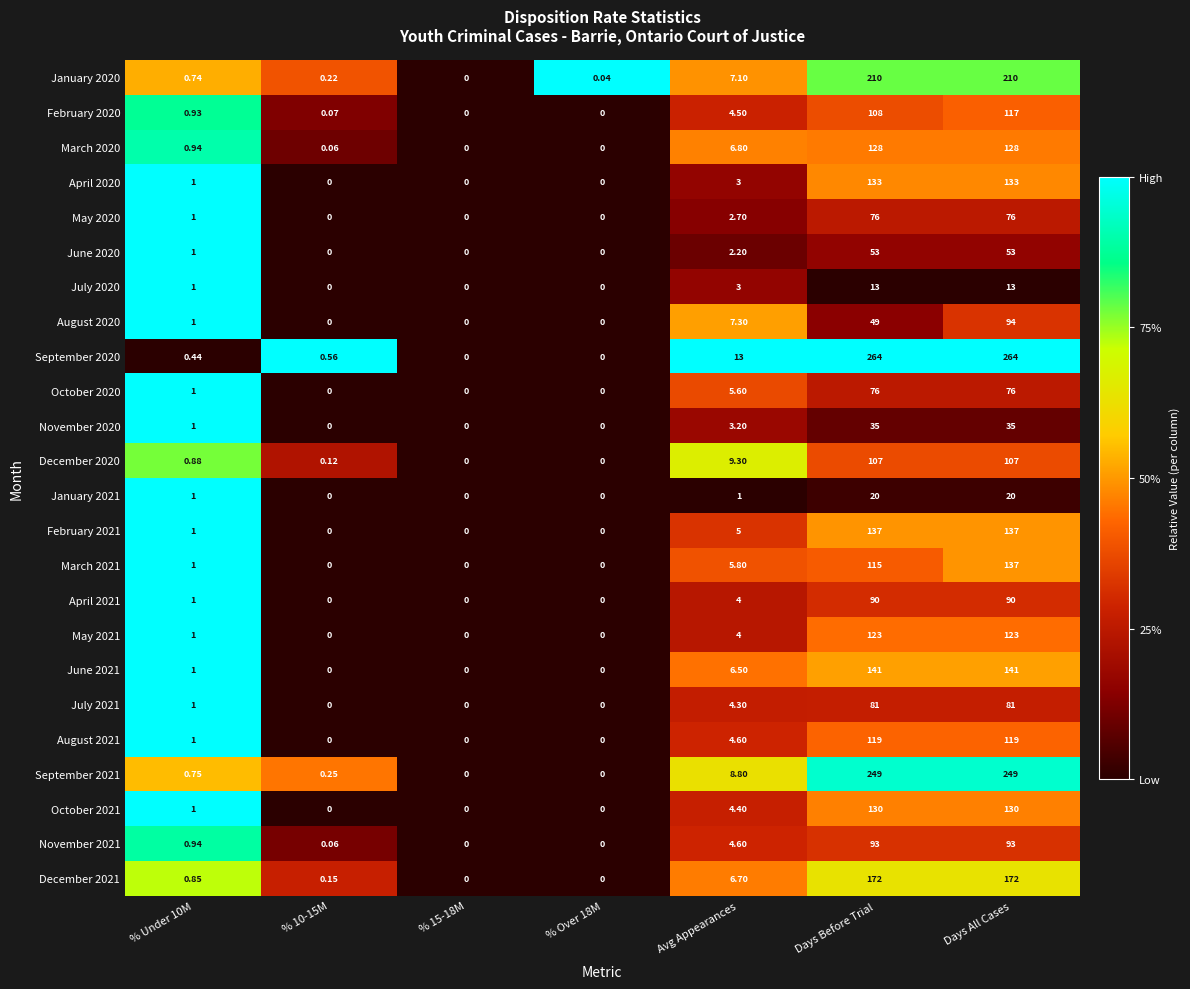

At which category is the sum across all series the highest?

Days All Cases